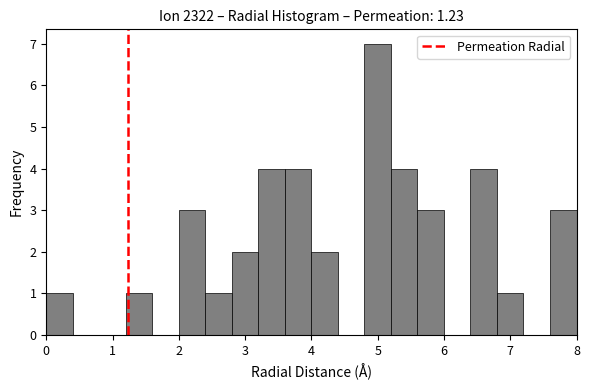

How tall is the bar that spans 2.4 to 2.8 on the x-axis? The values are not printed on the chart, so give them approximately, as read against the axis.

1